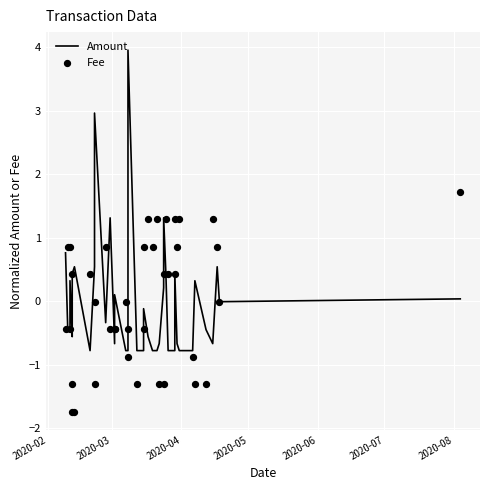

Is the value of Amount at 32 greater than the value of Fee at 34?

Yes